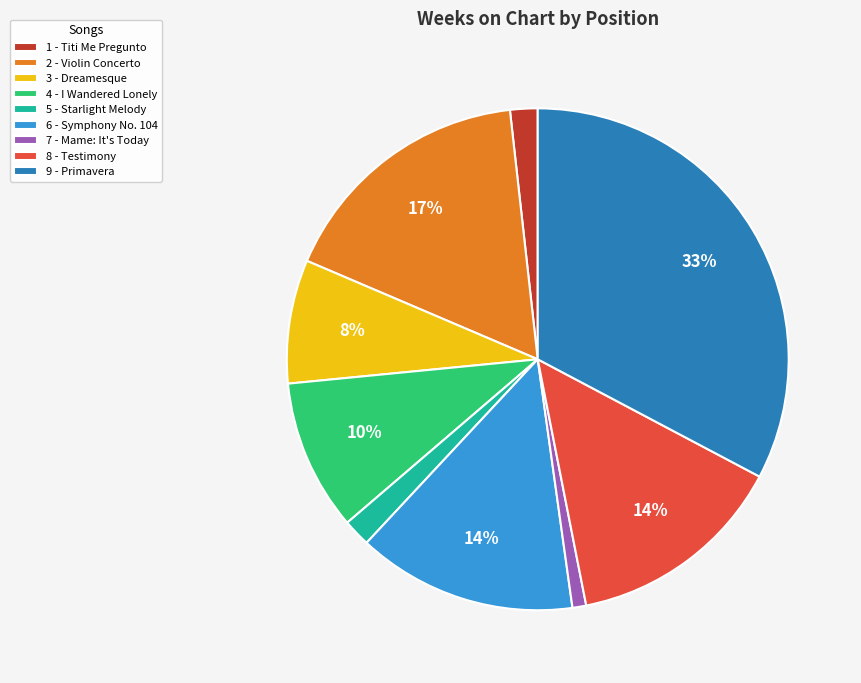

Do 7 - Mame: It's Today and 8 - Testimony together represent more than half of the pie?

No